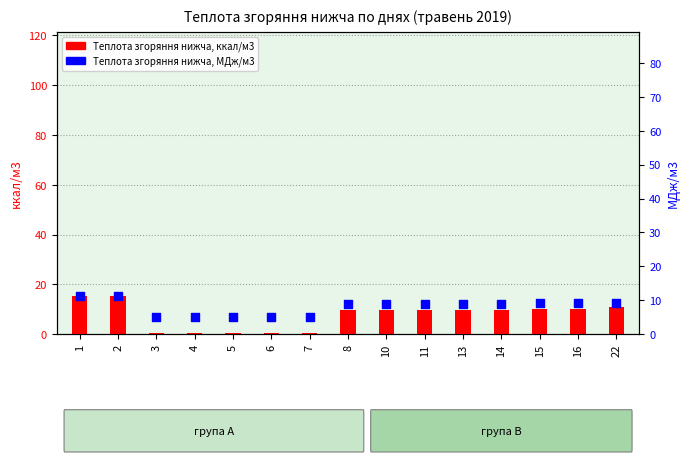

Which series reaches the minimum Y coordinate?

Теплота згоряння нижча, ккал/м3